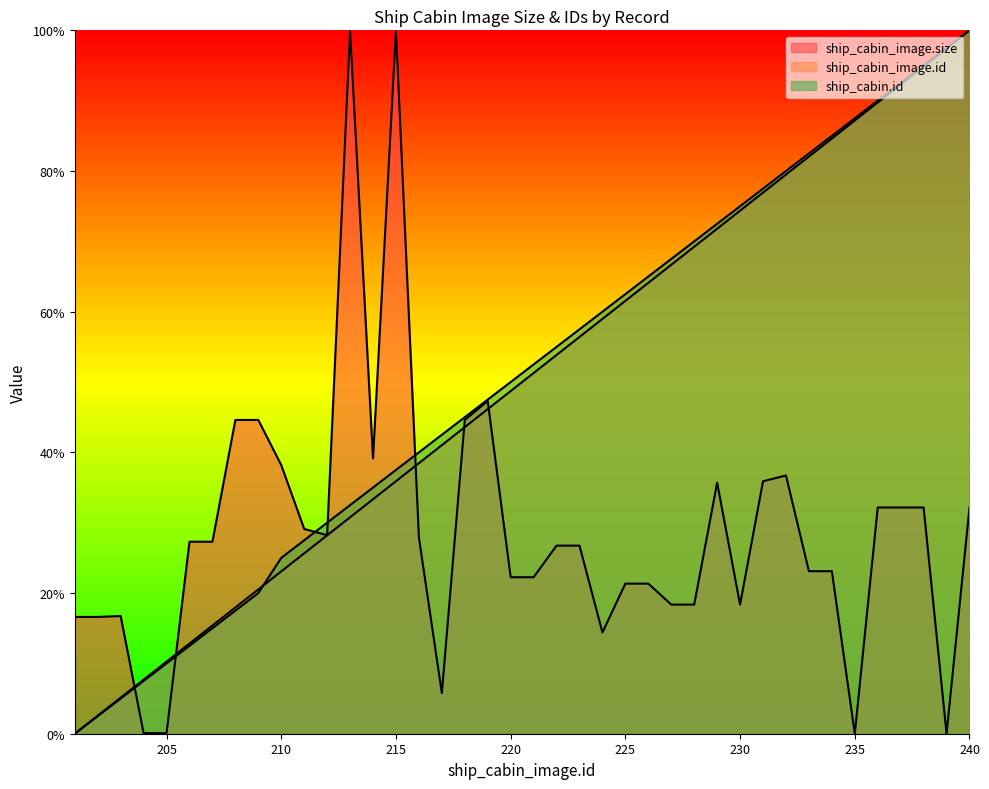

Which category has the highest value in the ship_cabin_image.id series?

240